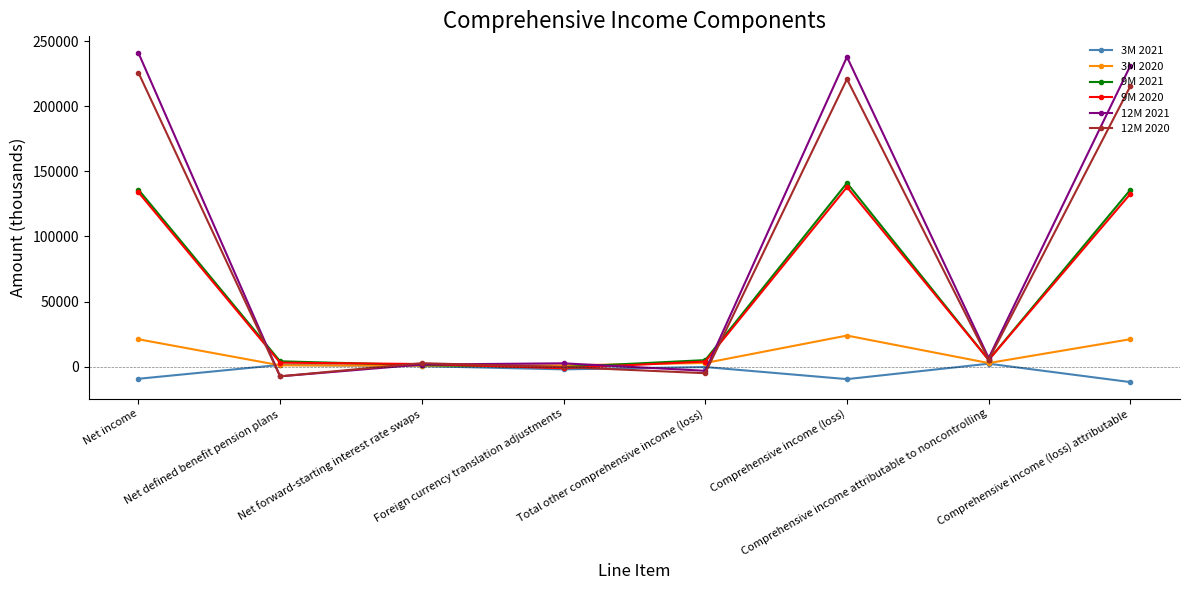

What is the maximum value for 3M 2021?

2282